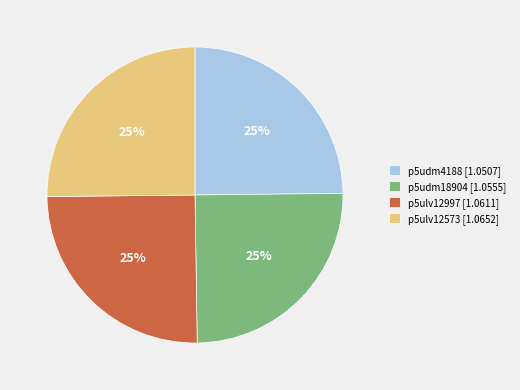

True or false: p5udm18904 accounts for 25% of the total.

True